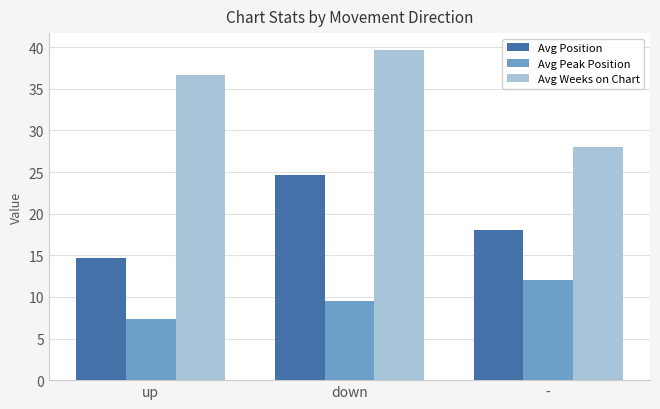

What is the approximate value of Avg Peak Position at down?

9.5